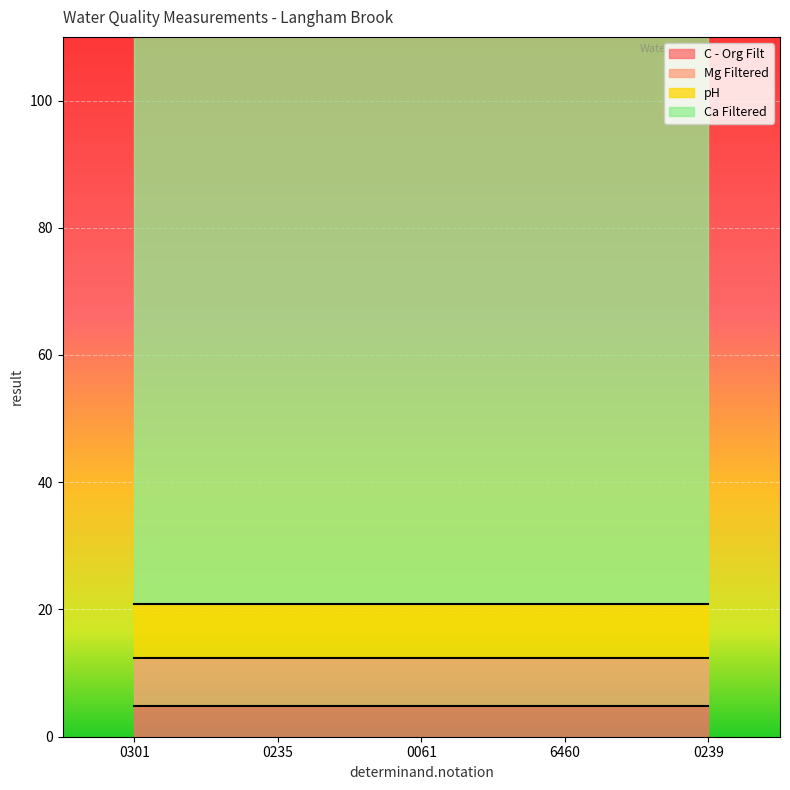

Which has a higher value, 0239 or 0061?

0239